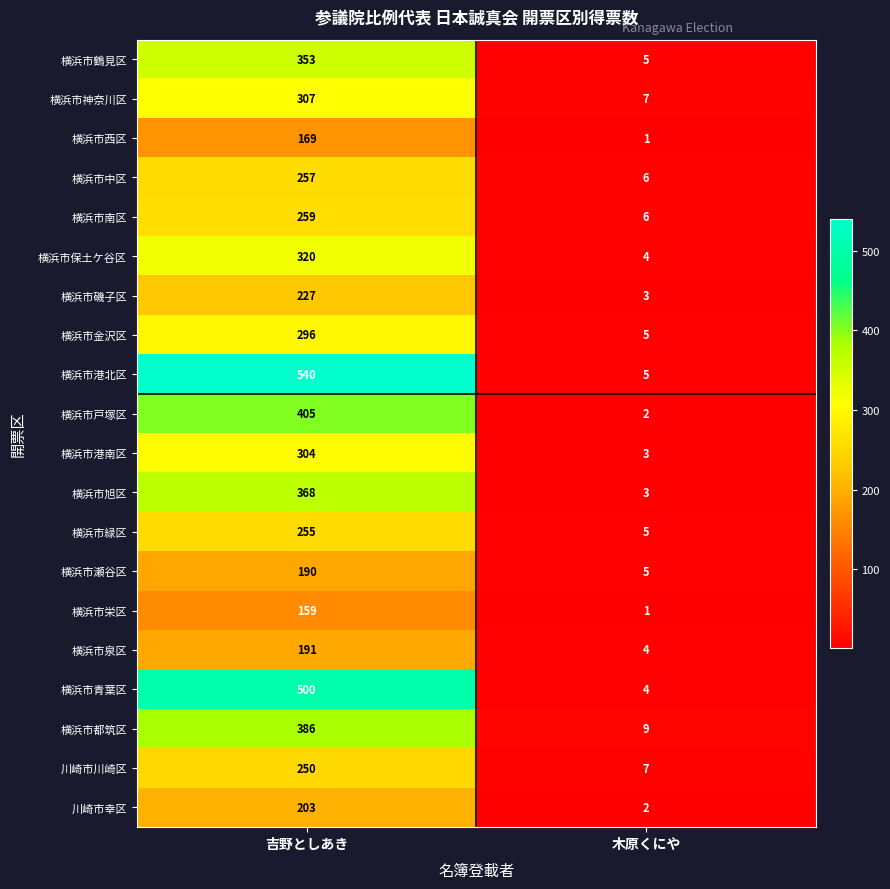

What is the difference between the 横浜市南区 values at 吉野としあき and 木原くにや?

253